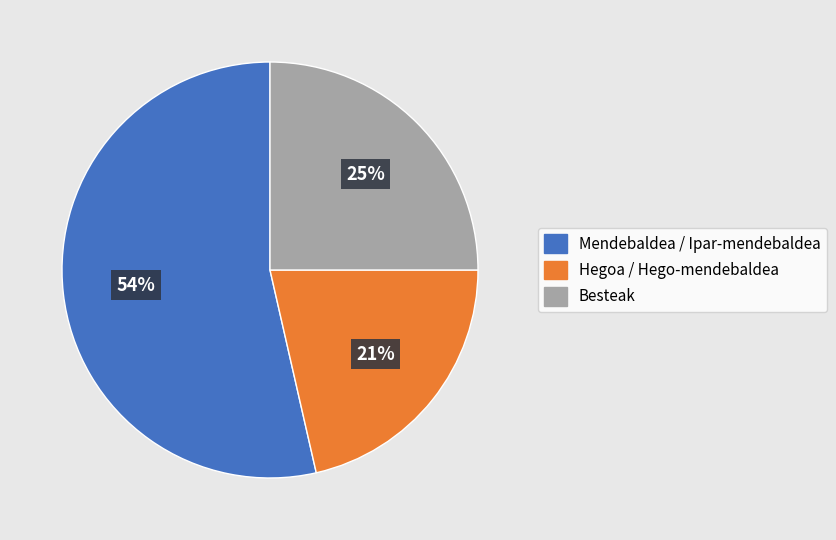

To the nearest percent, what is the average slice percentage?

33%